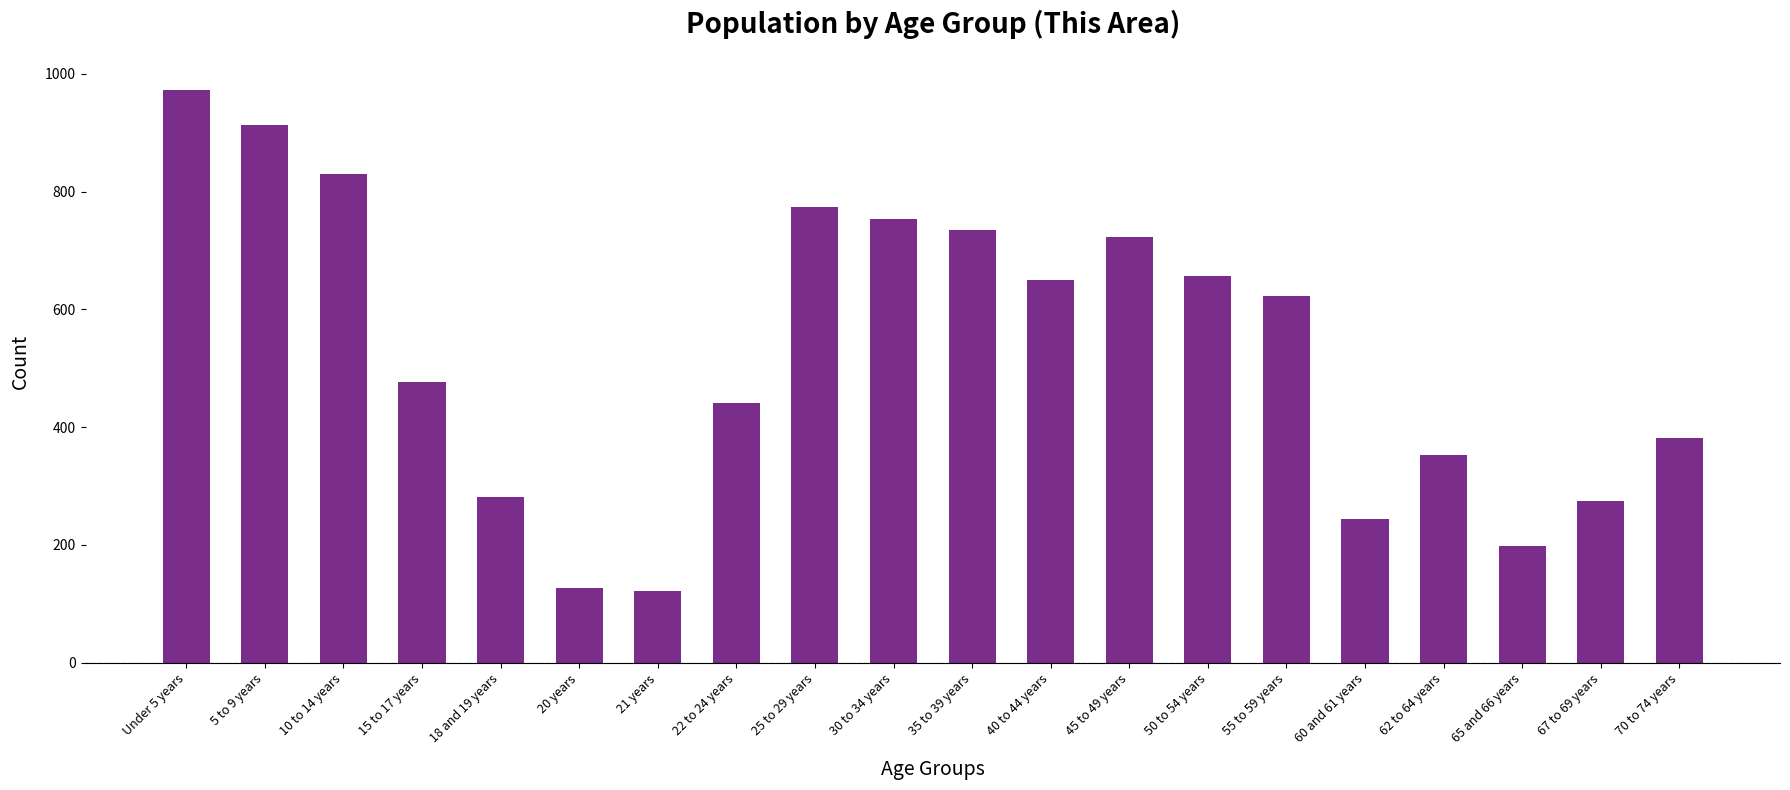

How many bars are there in total?

20